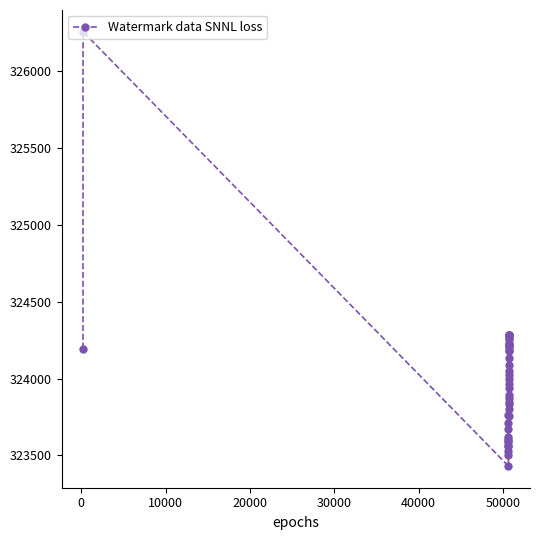

What is the difference between the maximum and minimum values?

2823.9